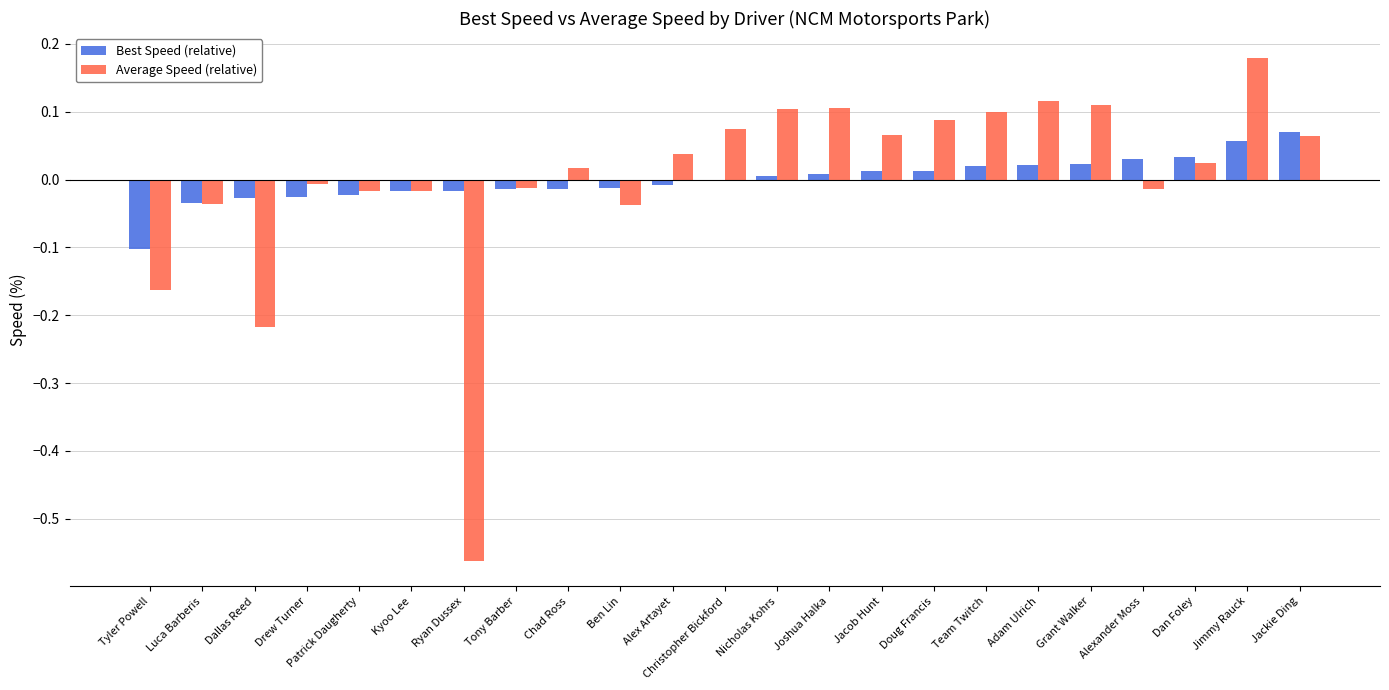

Is it true that Best Speed (relative) equals 0.1 at Dan Foley?

False